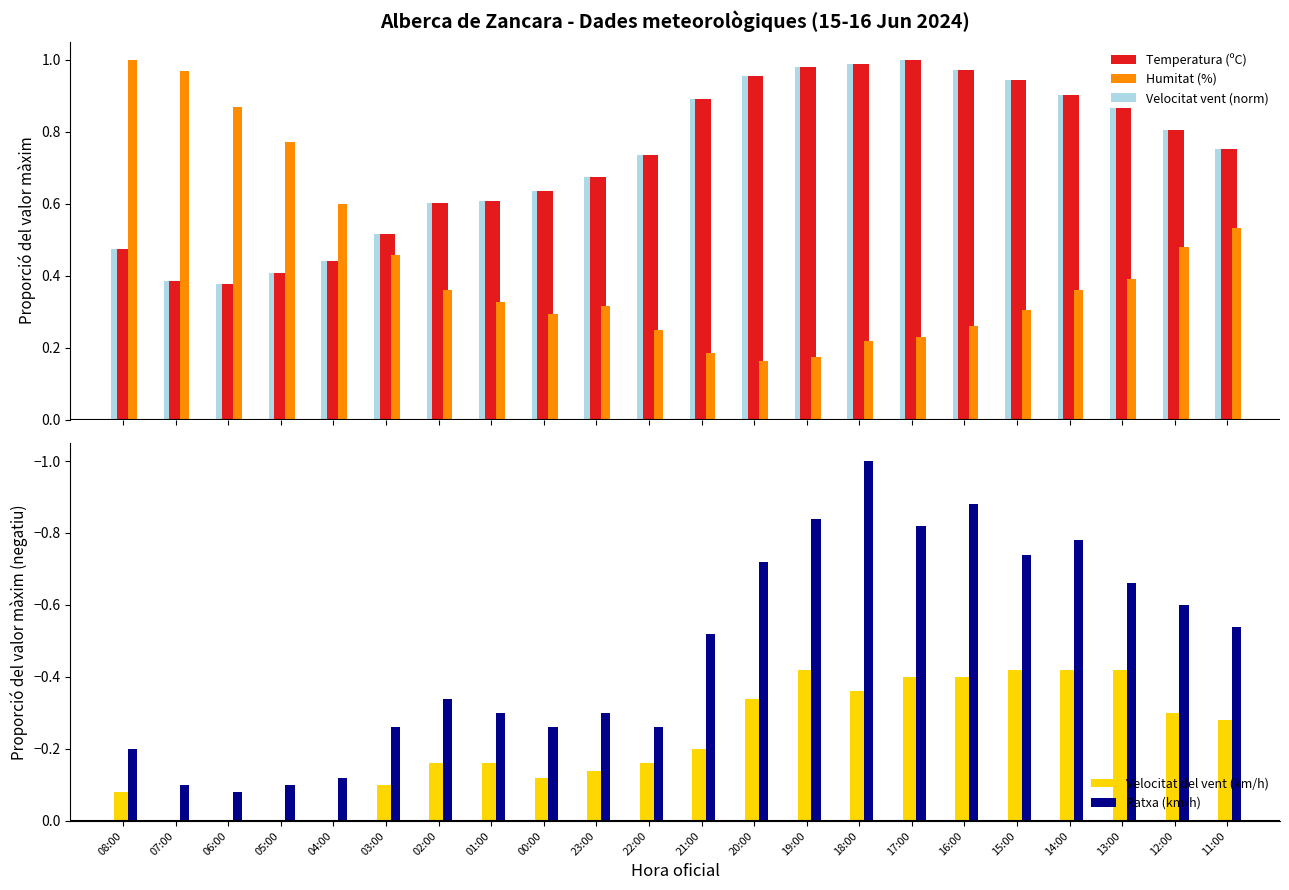

How many distinct data groups are displayed?

5